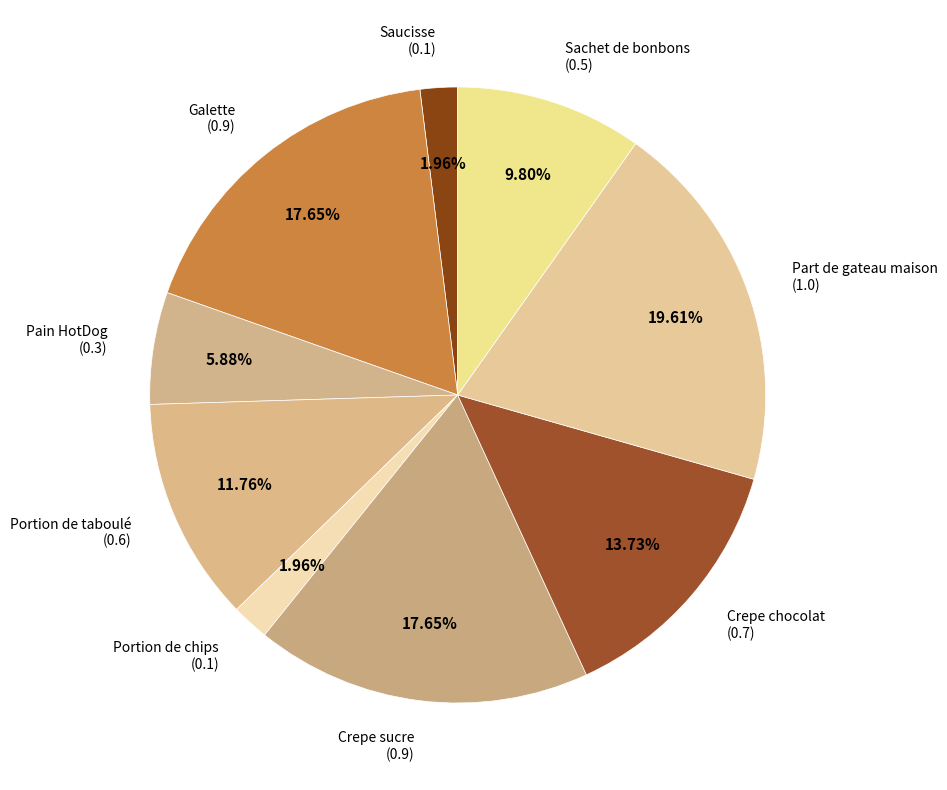

Is Sachet de bonbons the majority of the pie?

No